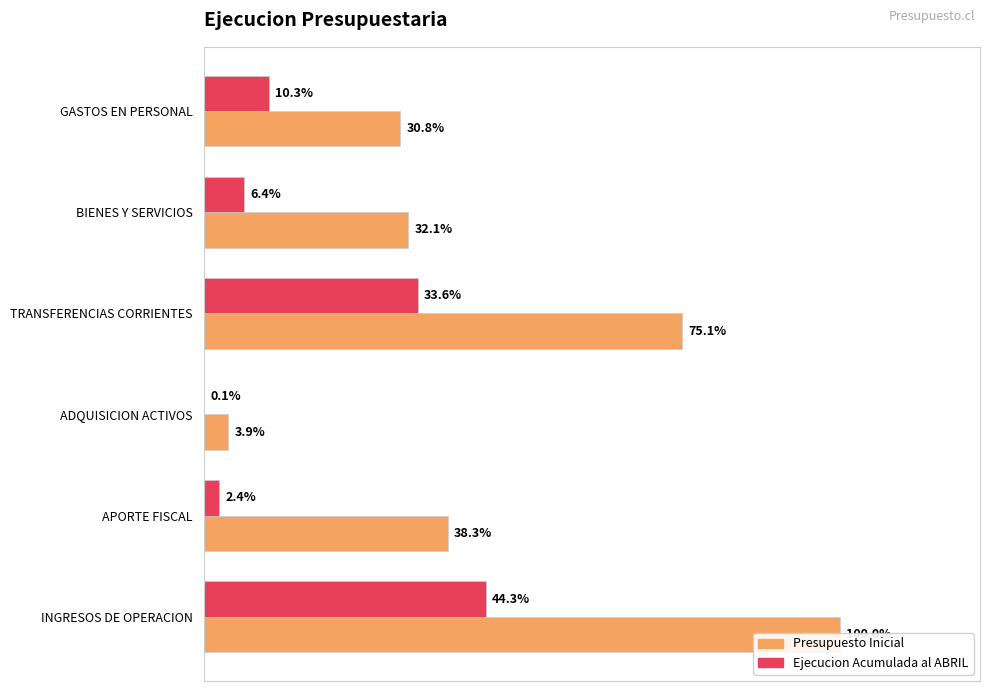

List the series in order of their overall mean, lowest first.

Ejecucion Acumulada al ABRIL, Presupuesto Inicial